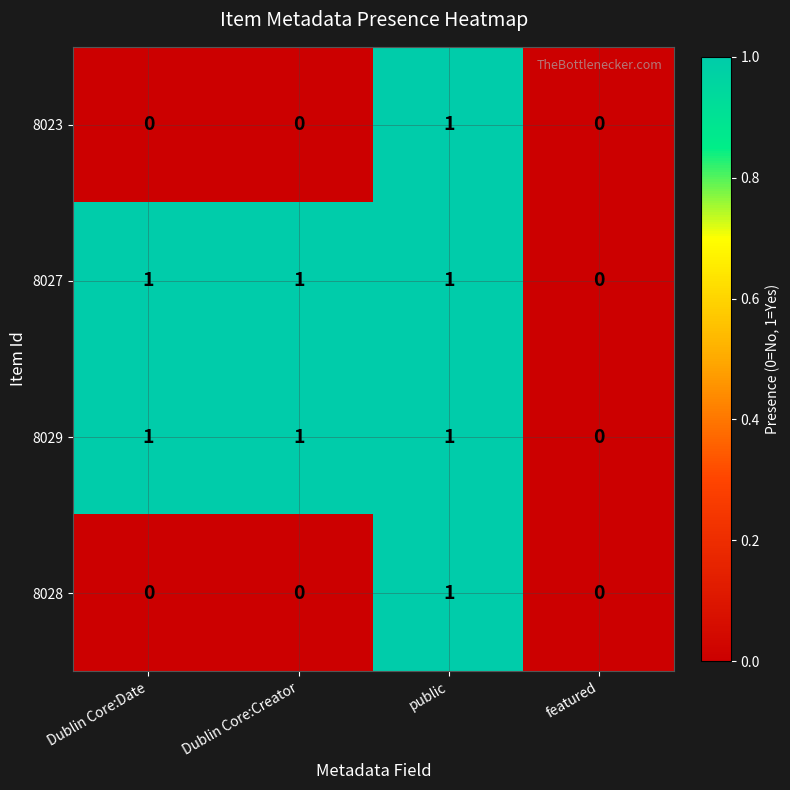

Is it true that 8027 equals 1 at public?

True